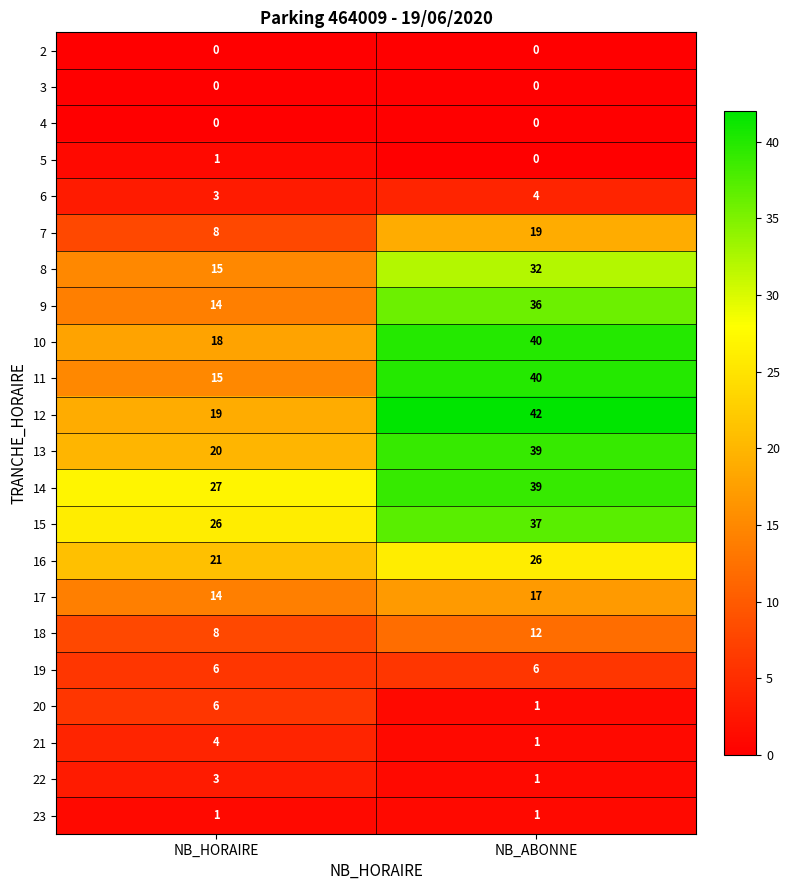

What is the total value across all series at NB_HORAIRE?

229